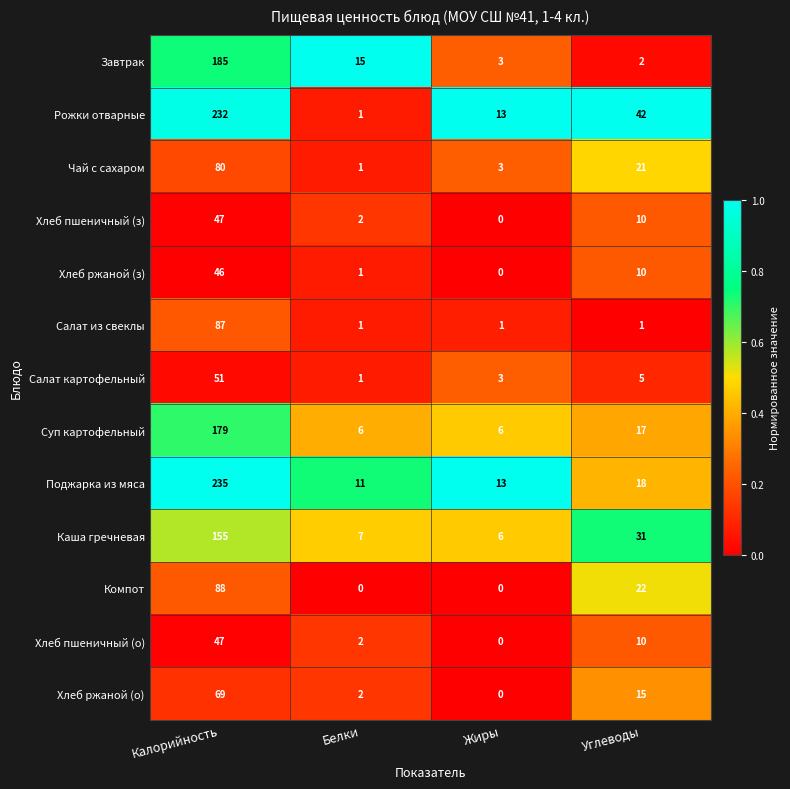

How many series are shown in this chart?

13